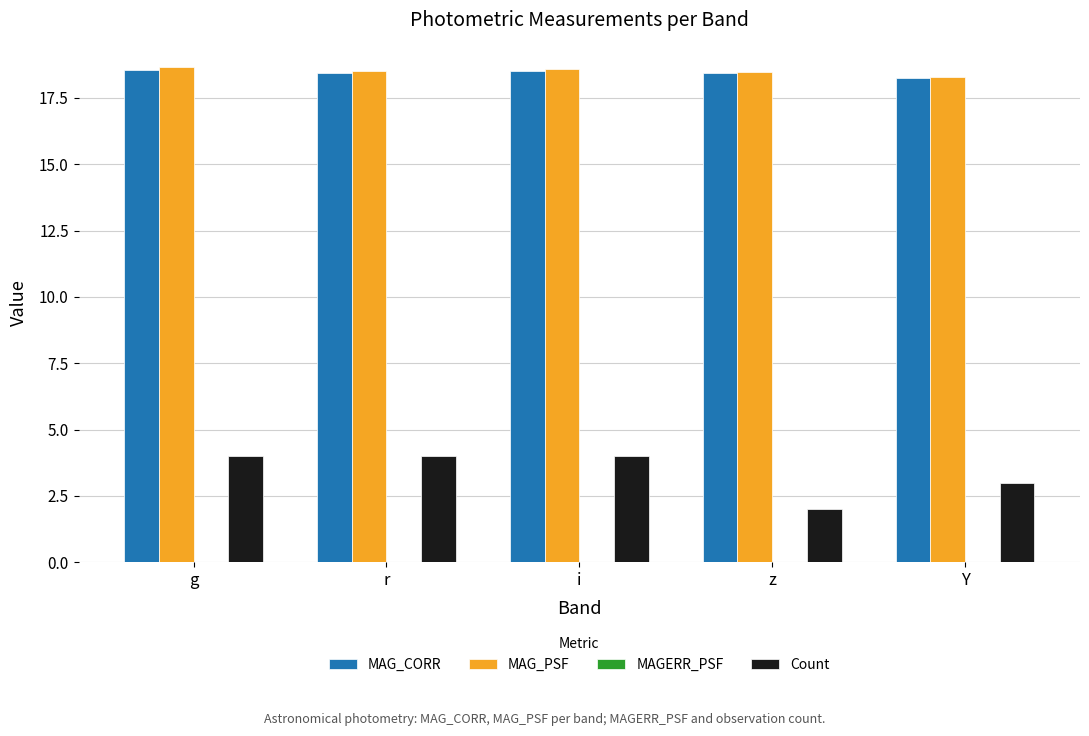

At which label is MAG_CORR closest to 18?

Y